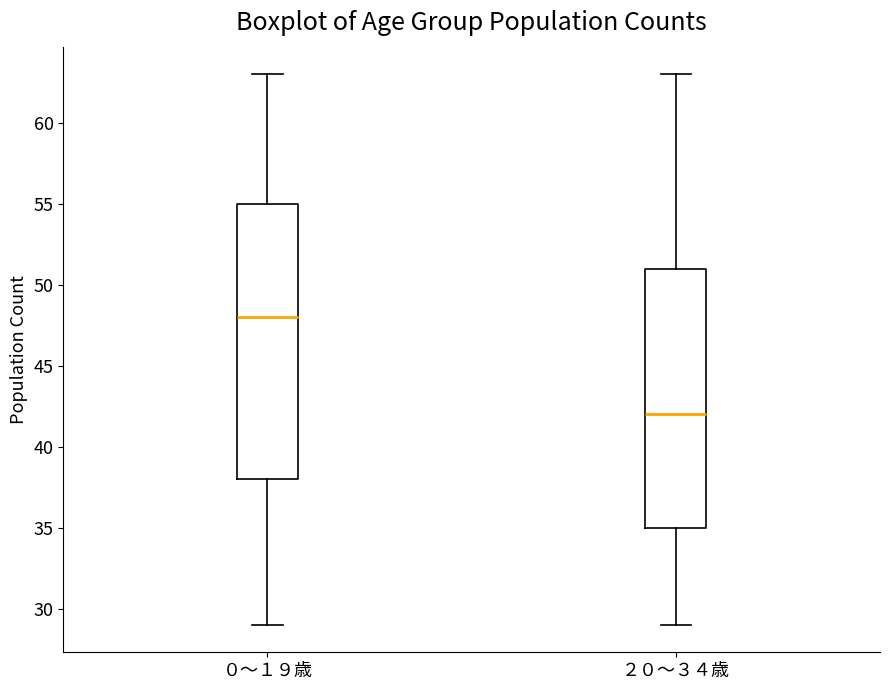

Comparing the boxes themselves (not the whiskers), which one is the tallest?

０～１９歳